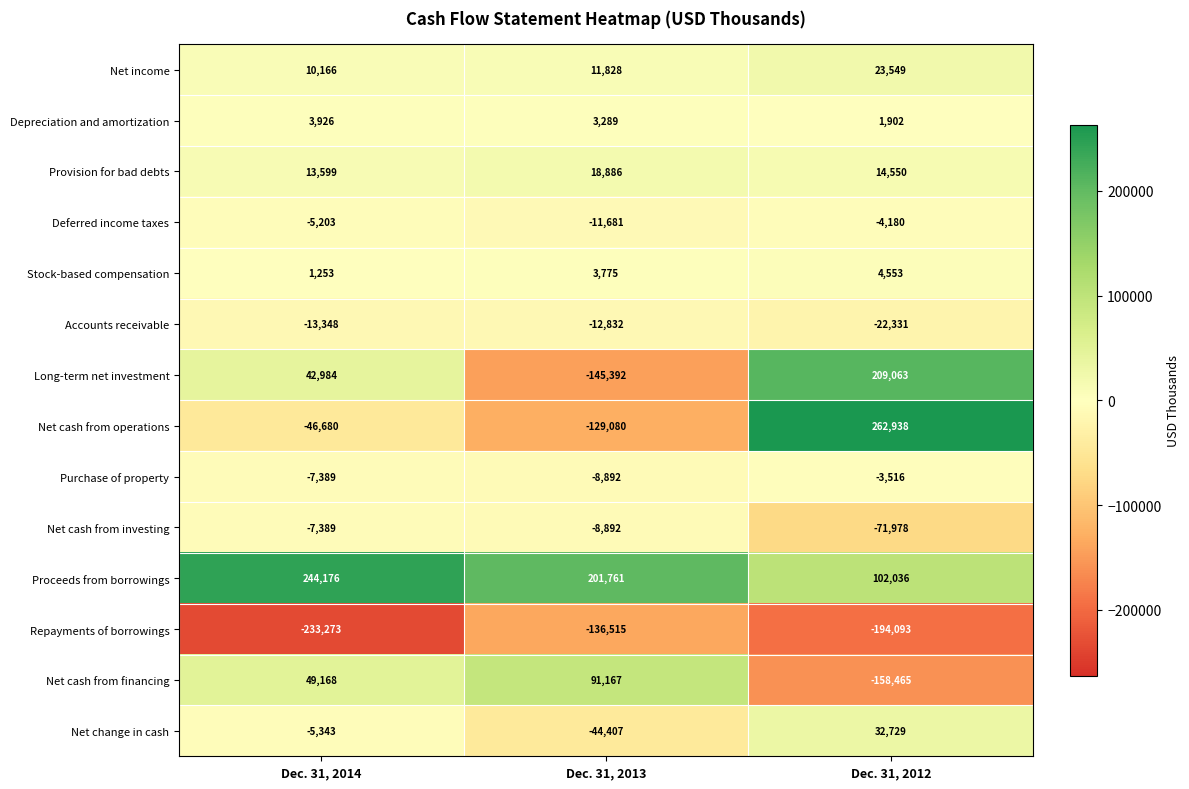

What is the total value across all series at Dec. 31, 2013?

-166985